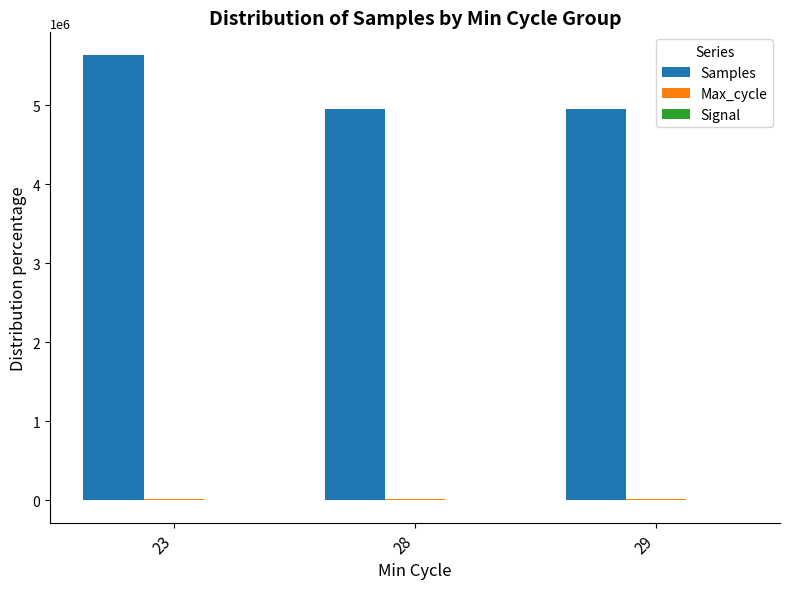

Which series changed the most between 23 and 28?

Samples